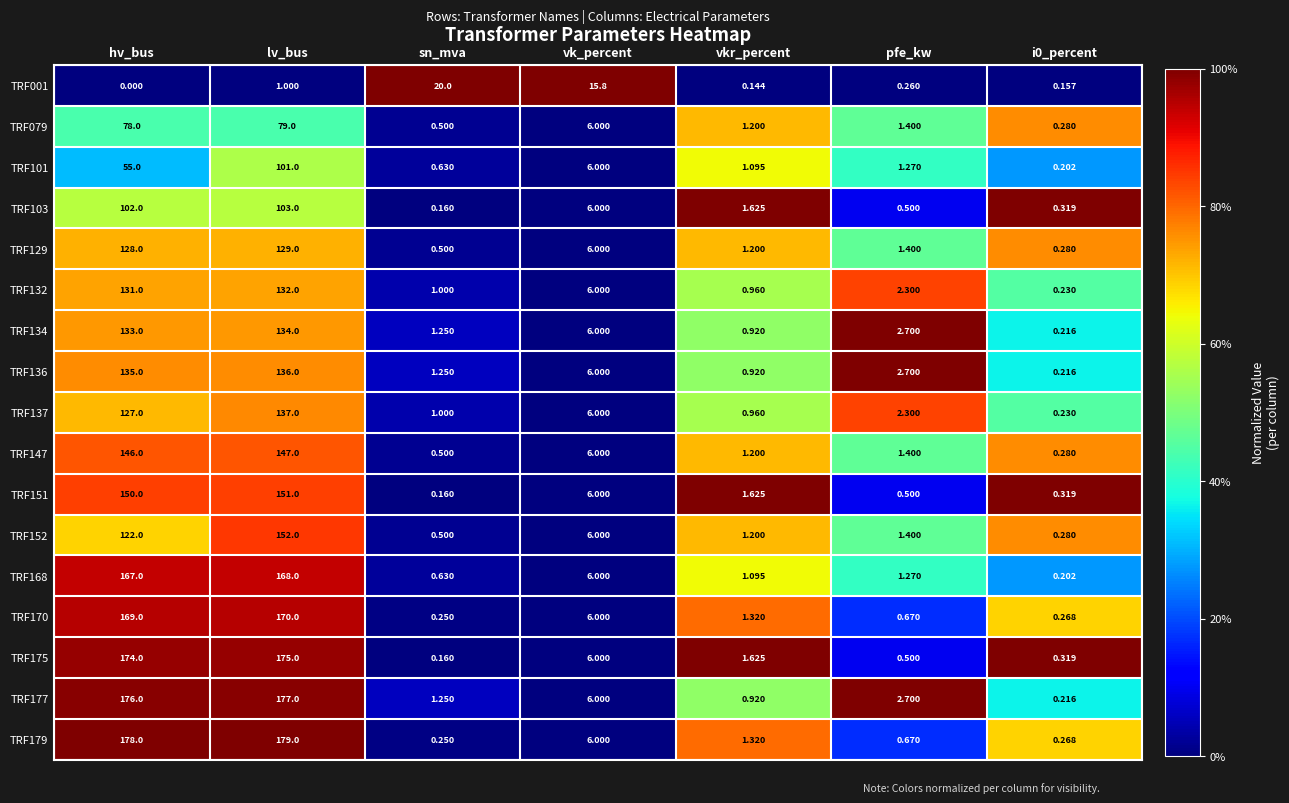

At which label does TRF147 reach its peak?

lv_bus